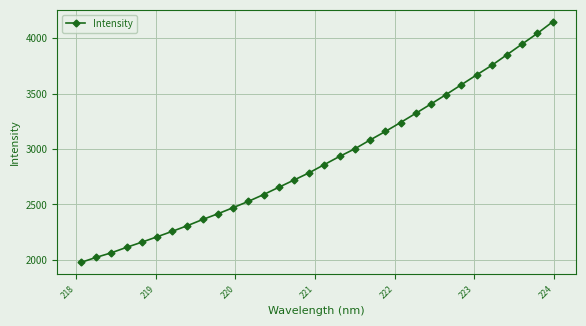

True or false: the data has more than 2 interior local peaks.

False